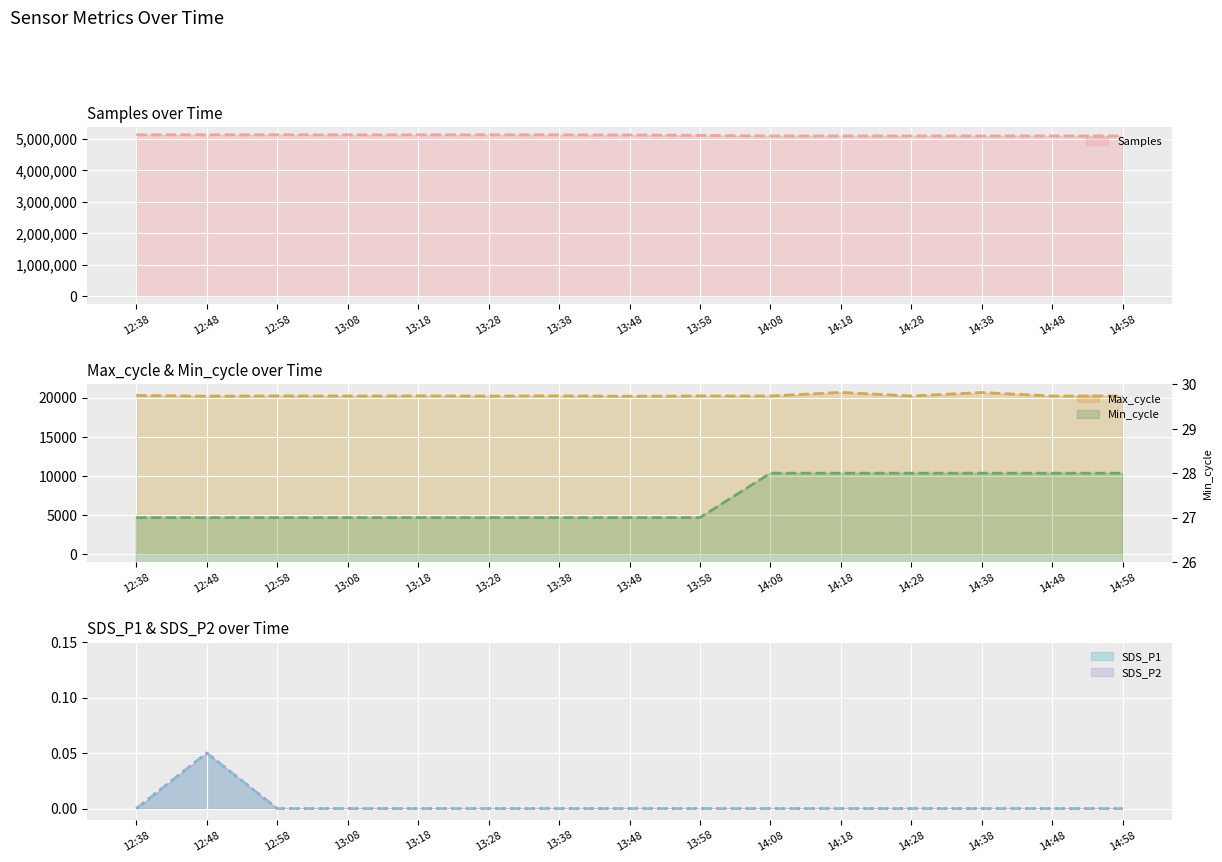

What is the difference between the Samples values at 12:58 and 12:48?

1192